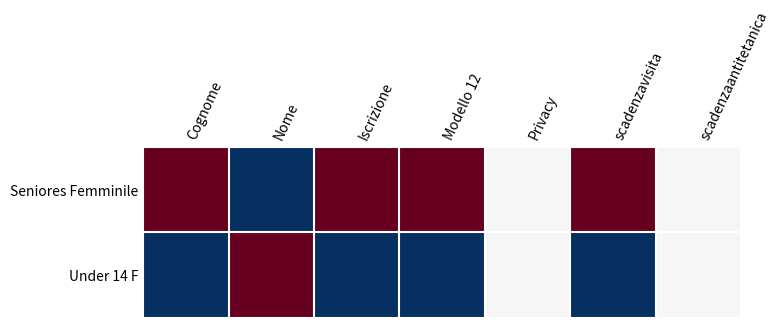

Count the number of data series in this chart.

2